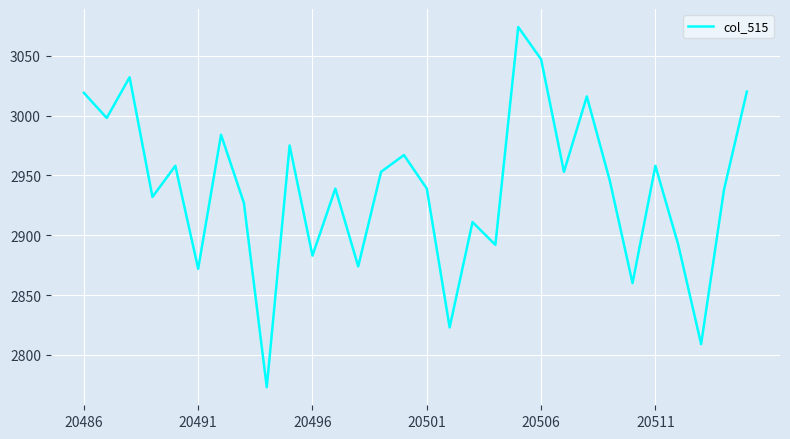

What is the maximum value shown in the chart?

3074